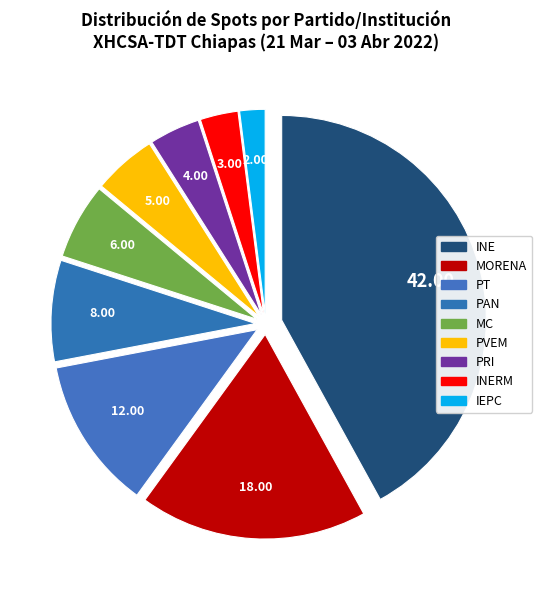

Is there any slice that represents more than half of the pie?

No